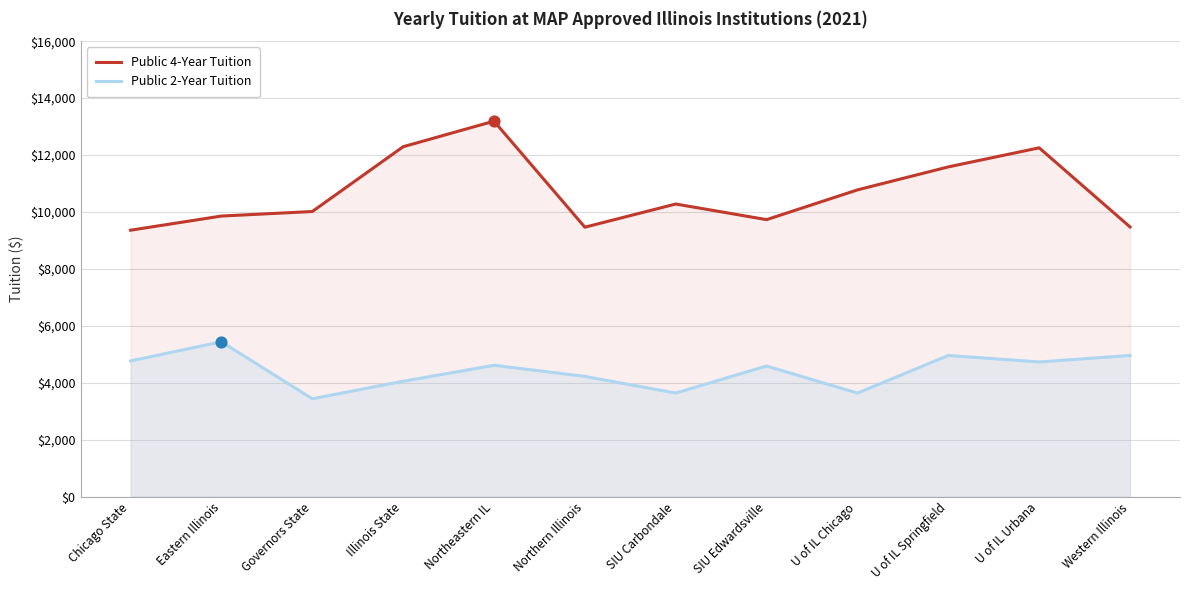

What are all the series names shown in the legend?

Public 4-Year Tuition, Public 2-Year Tuition